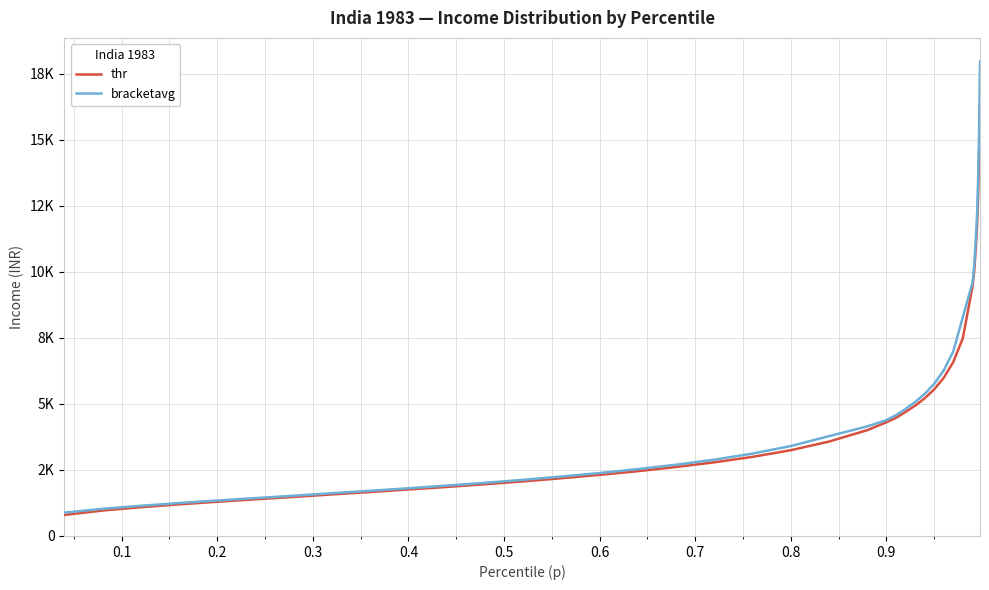

What is the sum of all thr values?

200647.5